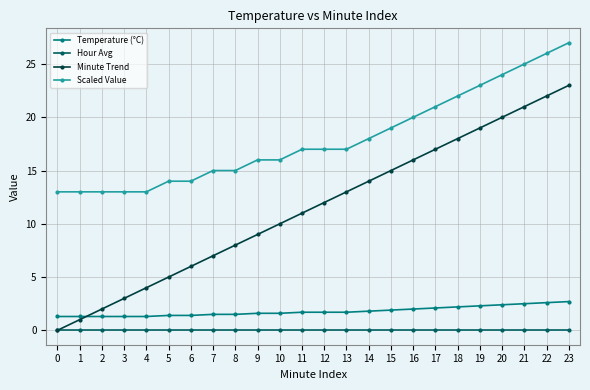

True or false: Temperature (°C) and Scaled Value cross at least once.

False